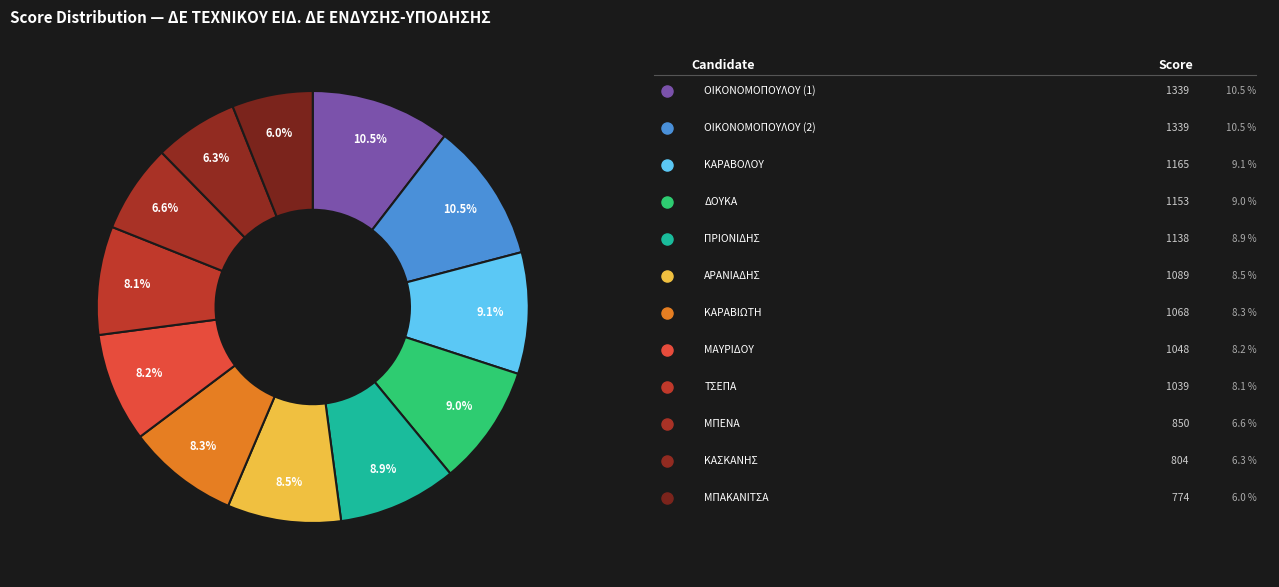

How many segments does this pie chart have?

12